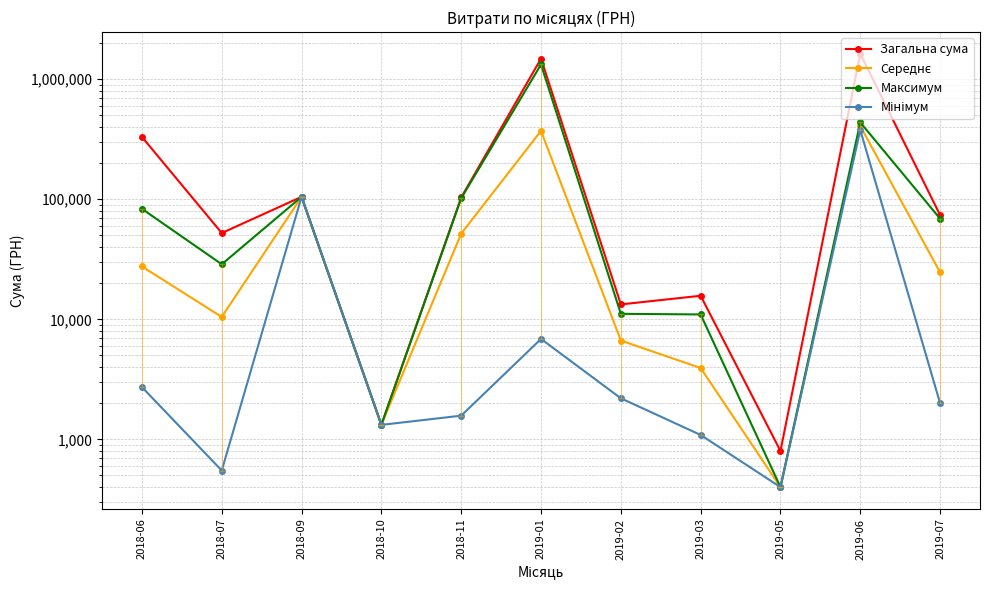

Rank the series by their average value, from lowest to highest.

Мінімум, Середнє, Максимум, Загальна сума